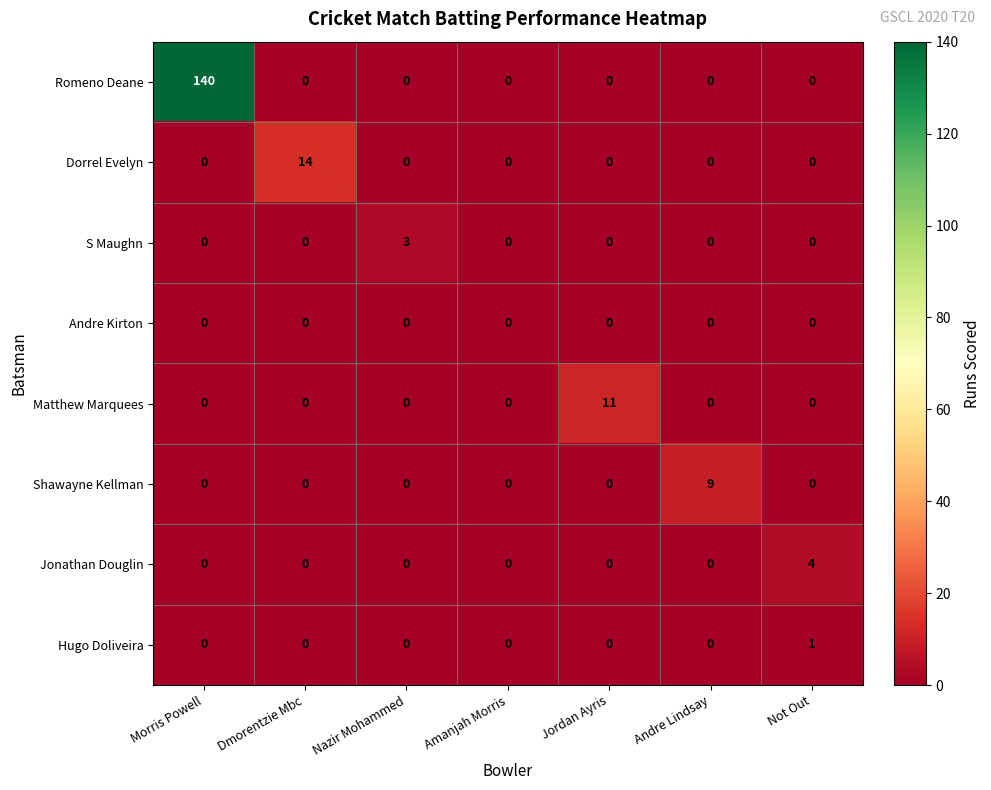

Which series has the largest total across all categories?

Romeno Deane